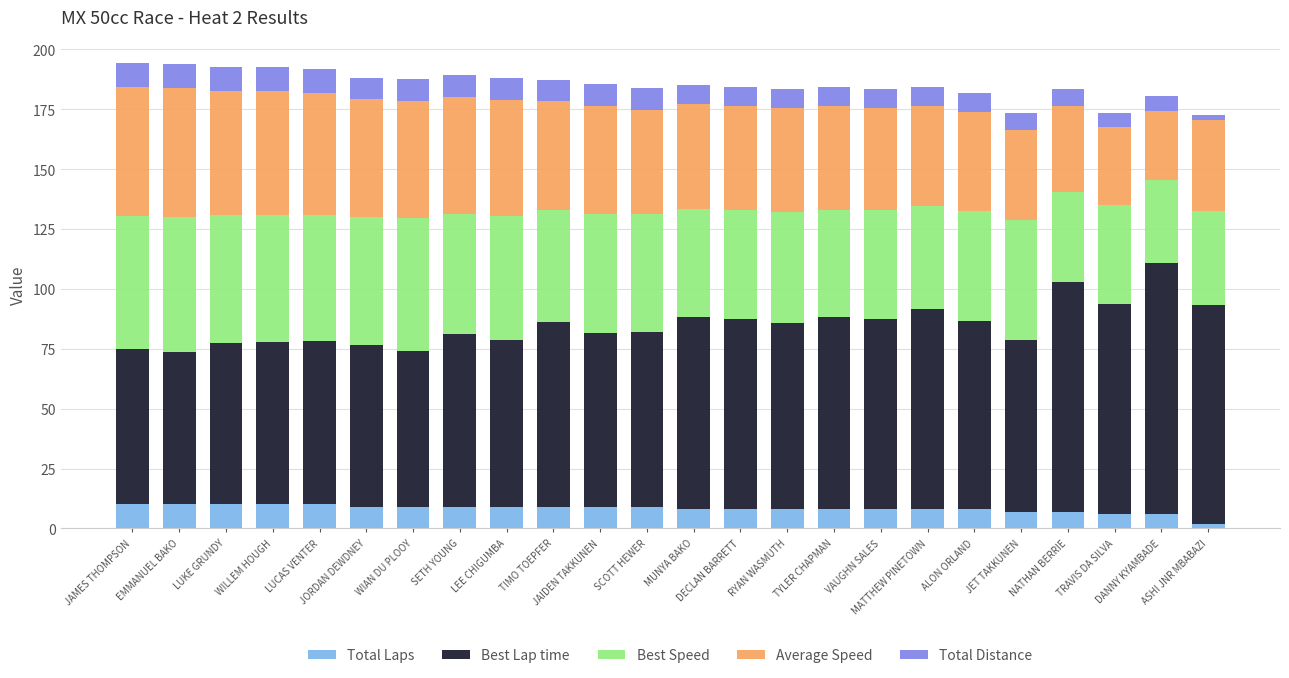

What is the sum of all Total Laps values?

197.0